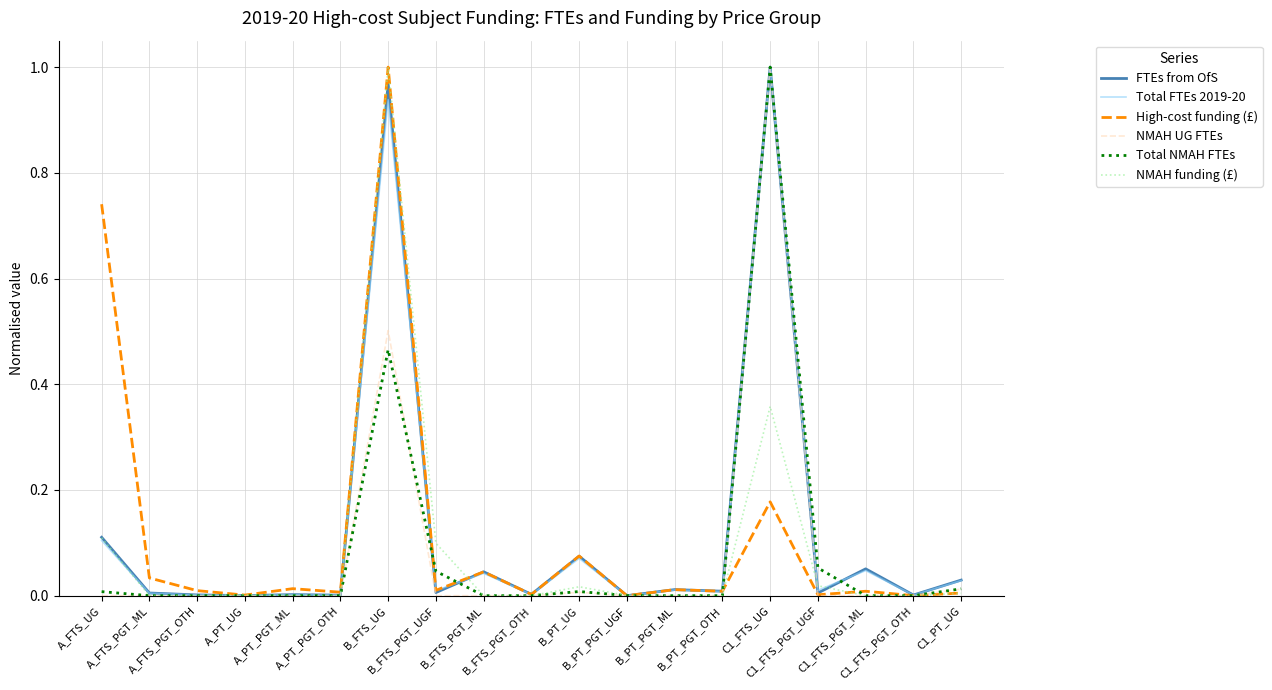

Rank the series at C1_FTS_PGT_ML from lowest to highest value.

NMAH UG FTEs, Total NMAH FTEs, NMAH funding (£), High-cost funding (£), Total FTEs 2019-20, FTEs from OfS